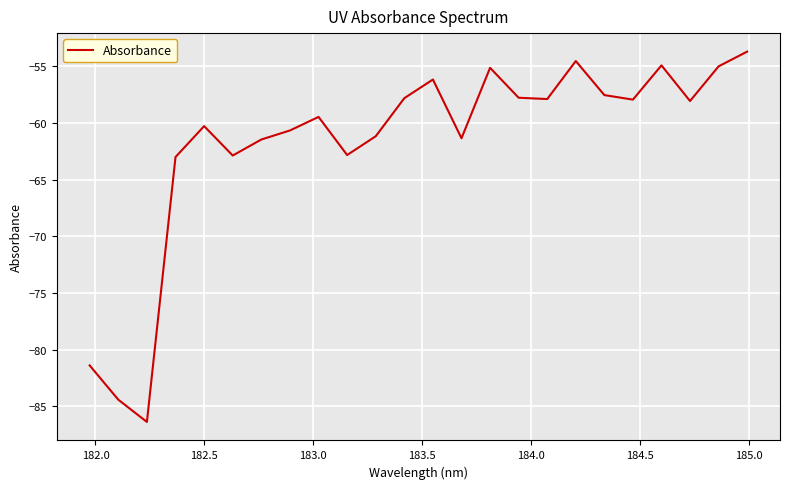

What is the maximum value shown in the chart?

-53.7